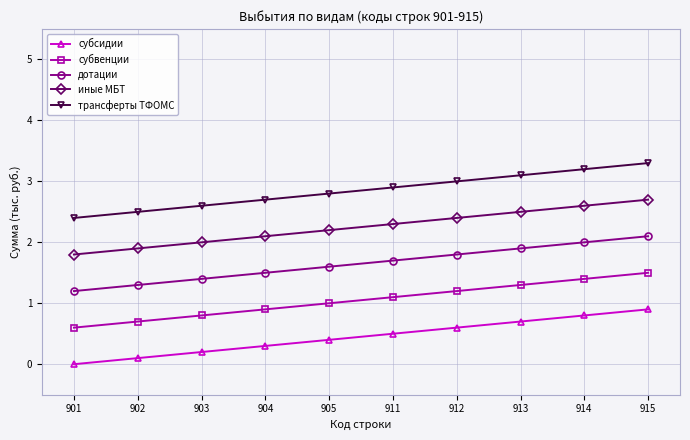

Where is трансферты ТФОМС nearest to the value 2?

901